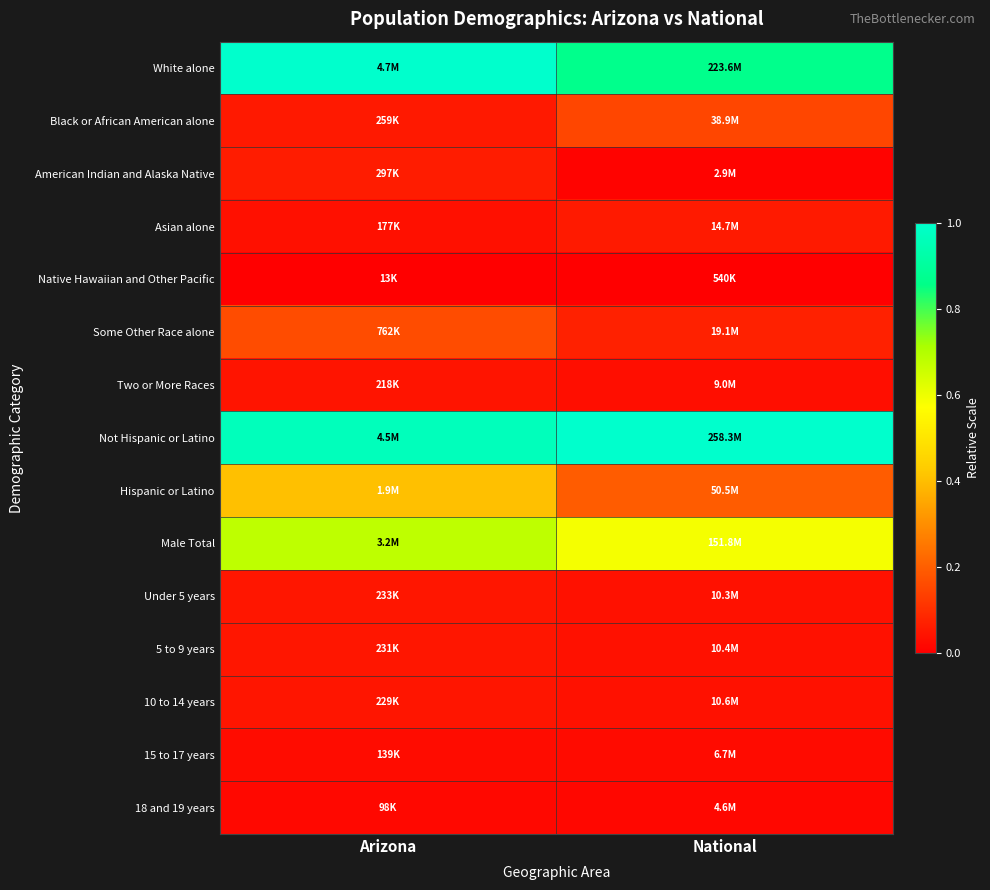

Reading left to right, transcribe all the data shown in this chart.

White alone: Arizona=1.0	National=0.9
Black or African American alone: Arizona=0.1	National=0.1
American Indian and Alaska Native: Arizona=0.1	National=0.0
Asian alone: Arizona=0.0	National=0.1
Native Hawaiian and Other Pacific: Arizona=0.0	National=0.0
Some Other Race alone: Arizona=0.2	National=0.1
Two or More Races: Arizona=0.0	National=0.0
Not Hispanic or Latino: Arizona=1.0	National=1.0
Hispanic or Latino: Arizona=0.4	National=0.2
Male Total: Arizona=0.7	National=0.6
Under 5 years: Arizona=0.0	National=0.0
5 to 9 years: Arizona=0.0	National=0.0
10 to 14 years: Arizona=0.0	National=0.0
15 to 17 years: Arizona=0.0	National=0.0
18 and 19 years: Arizona=0.0	National=0.0